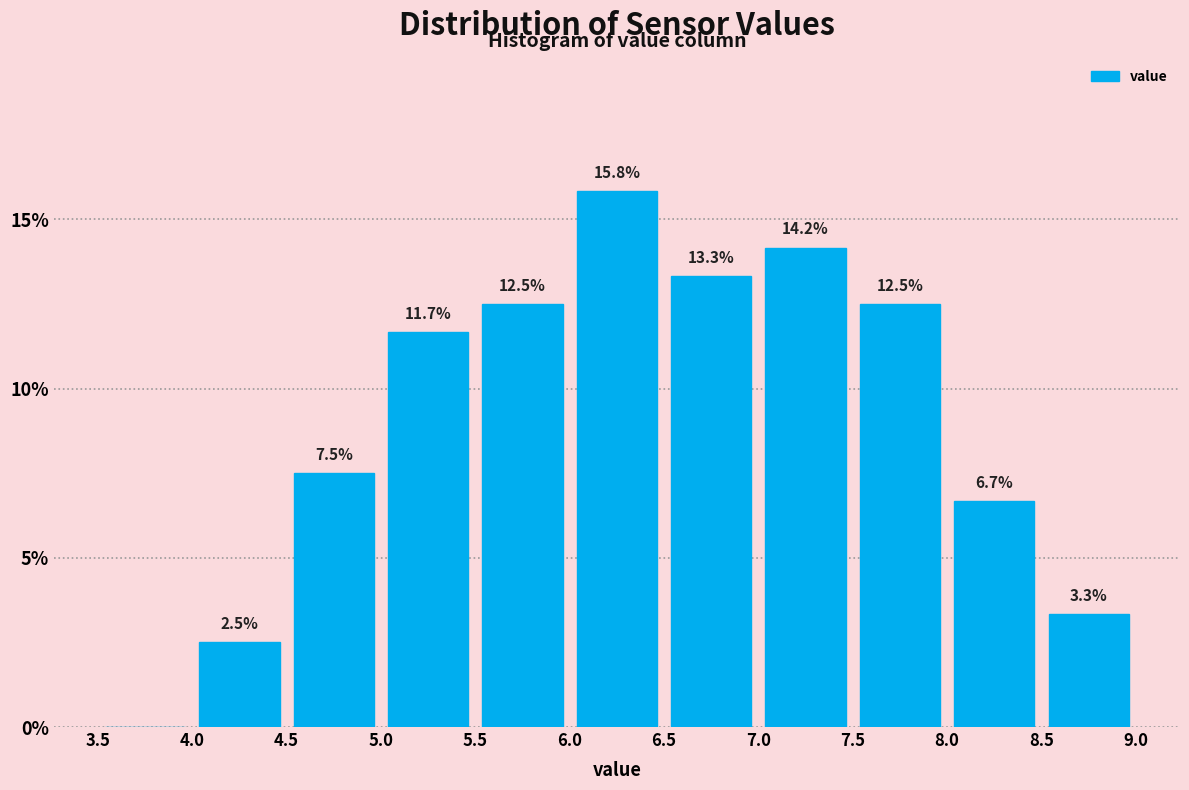

Over which range of the x-axis is the bar tallest?

6.0 to 6.5